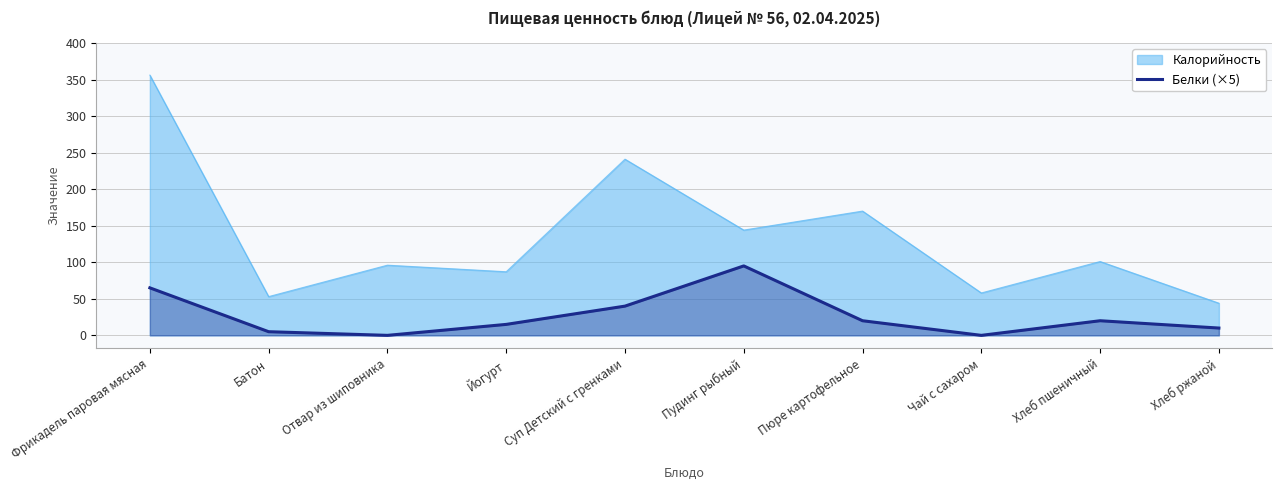

What is the difference between the Калорийность values at Фрикадель паровая мясная and Хлеб пшеничный?

255